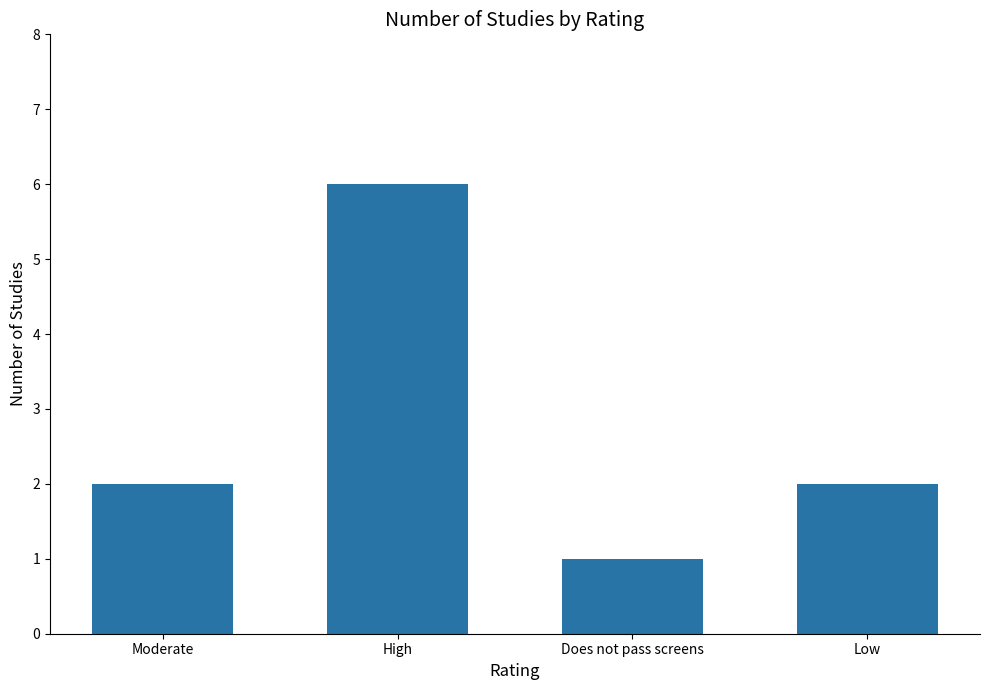

The value at Does not pass screens is 1. True or false?

True